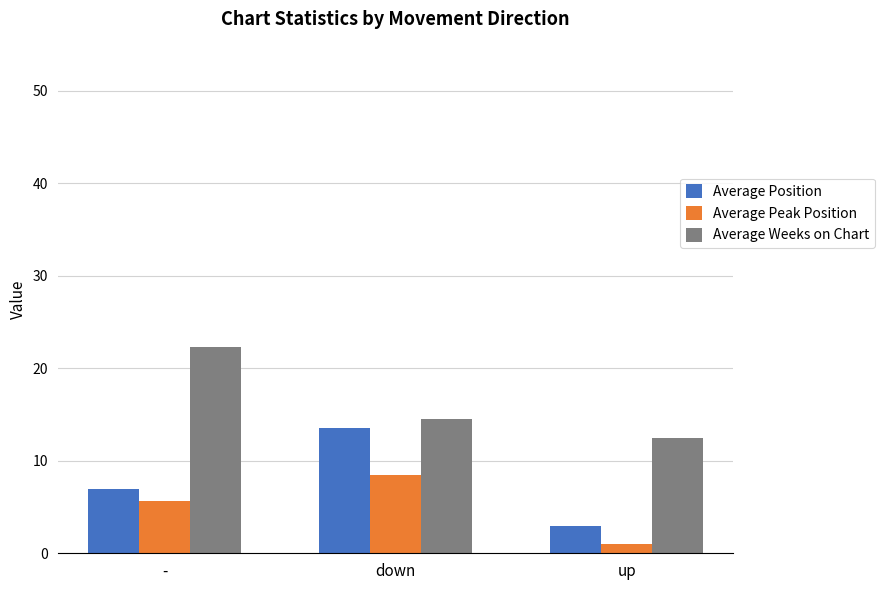

Reading left to right, transcribe all the data shown in this chart.

Average Position: 7.0	13.5	3.0
Average Peak Position: 5.7	8.5	1.0
Average Weeks on Chart: 22.3	14.5	12.5